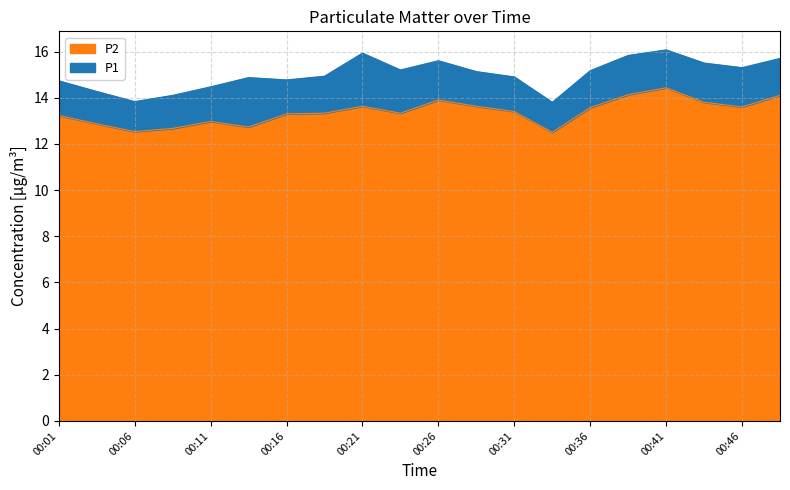

True or false: P1 and P2 cross at least once.

False